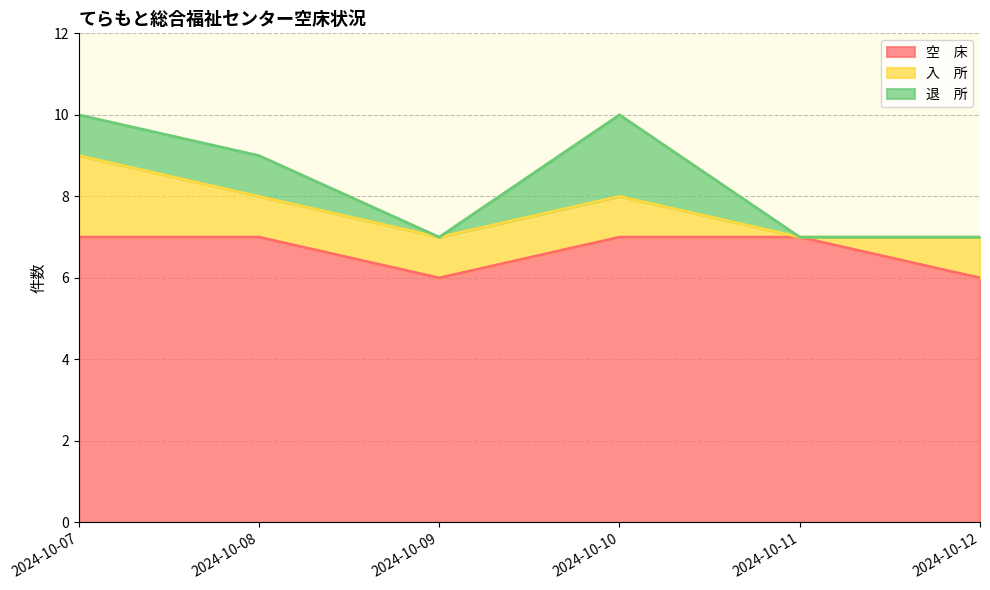

What is the value of the 入　所 point at the 3rd from the left?

1